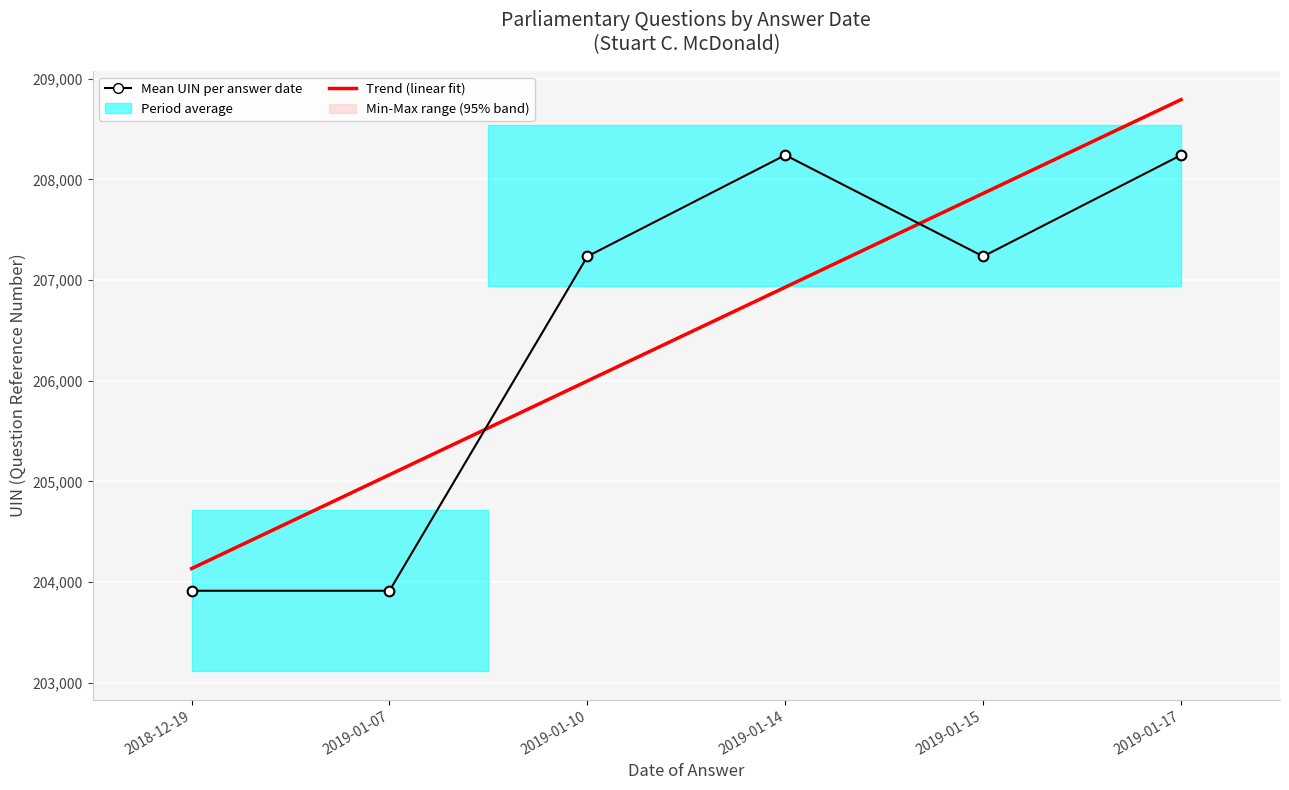

What is the label of the 2nd point from the right?

2019-01-15